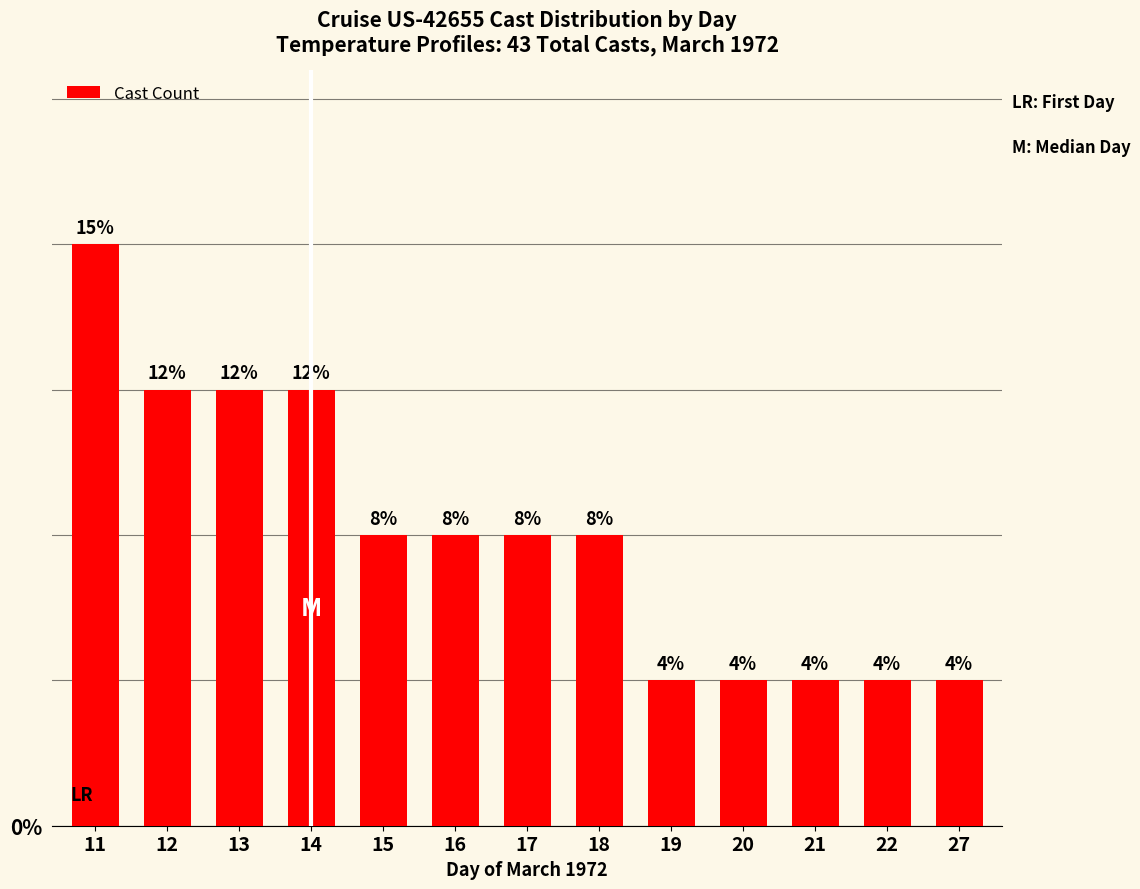

The value at 22 is 2. True or false?

False